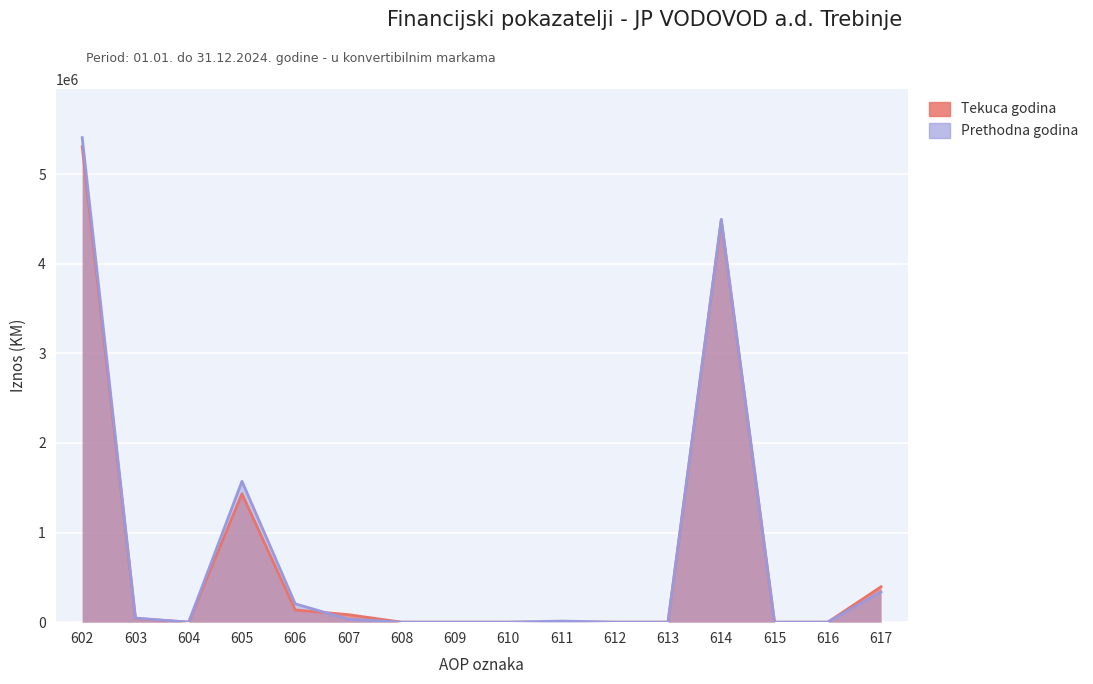

At which category is the sum across all series the highest?

602